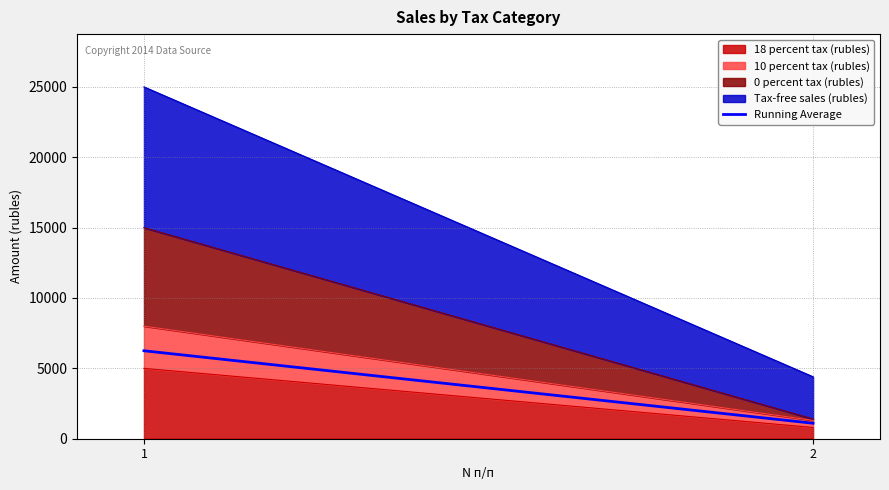

Reading left to right, what are the values for 18 percent tax (rubles)?

5000	800